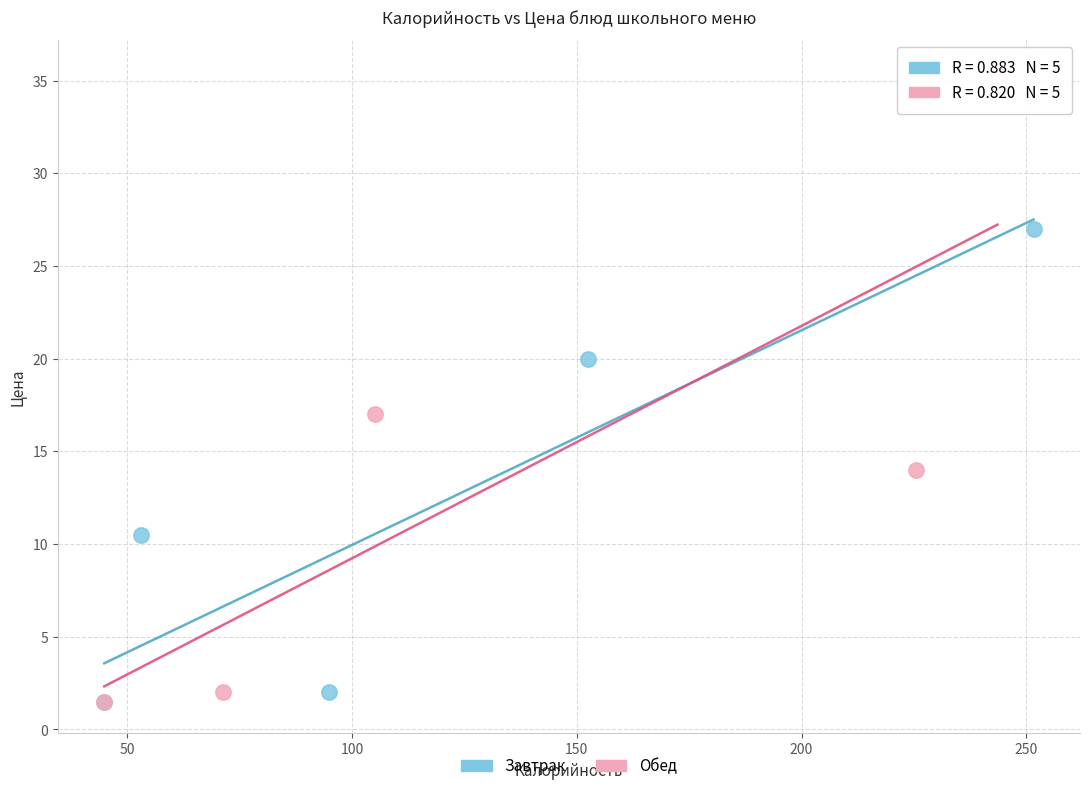

Which series reaches the maximum Y coordinate?

Обед